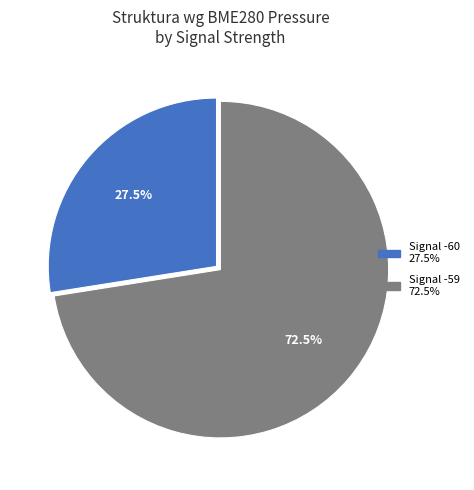

Is there any slice that represents more than half of the pie?

Yes